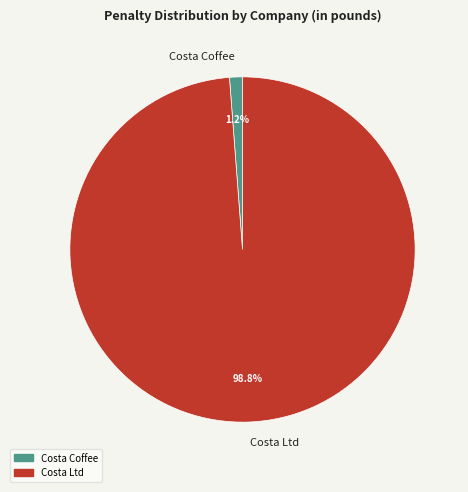

Which has a higher value, Costa Ltd or Costa Coffee?

Costa Ltd